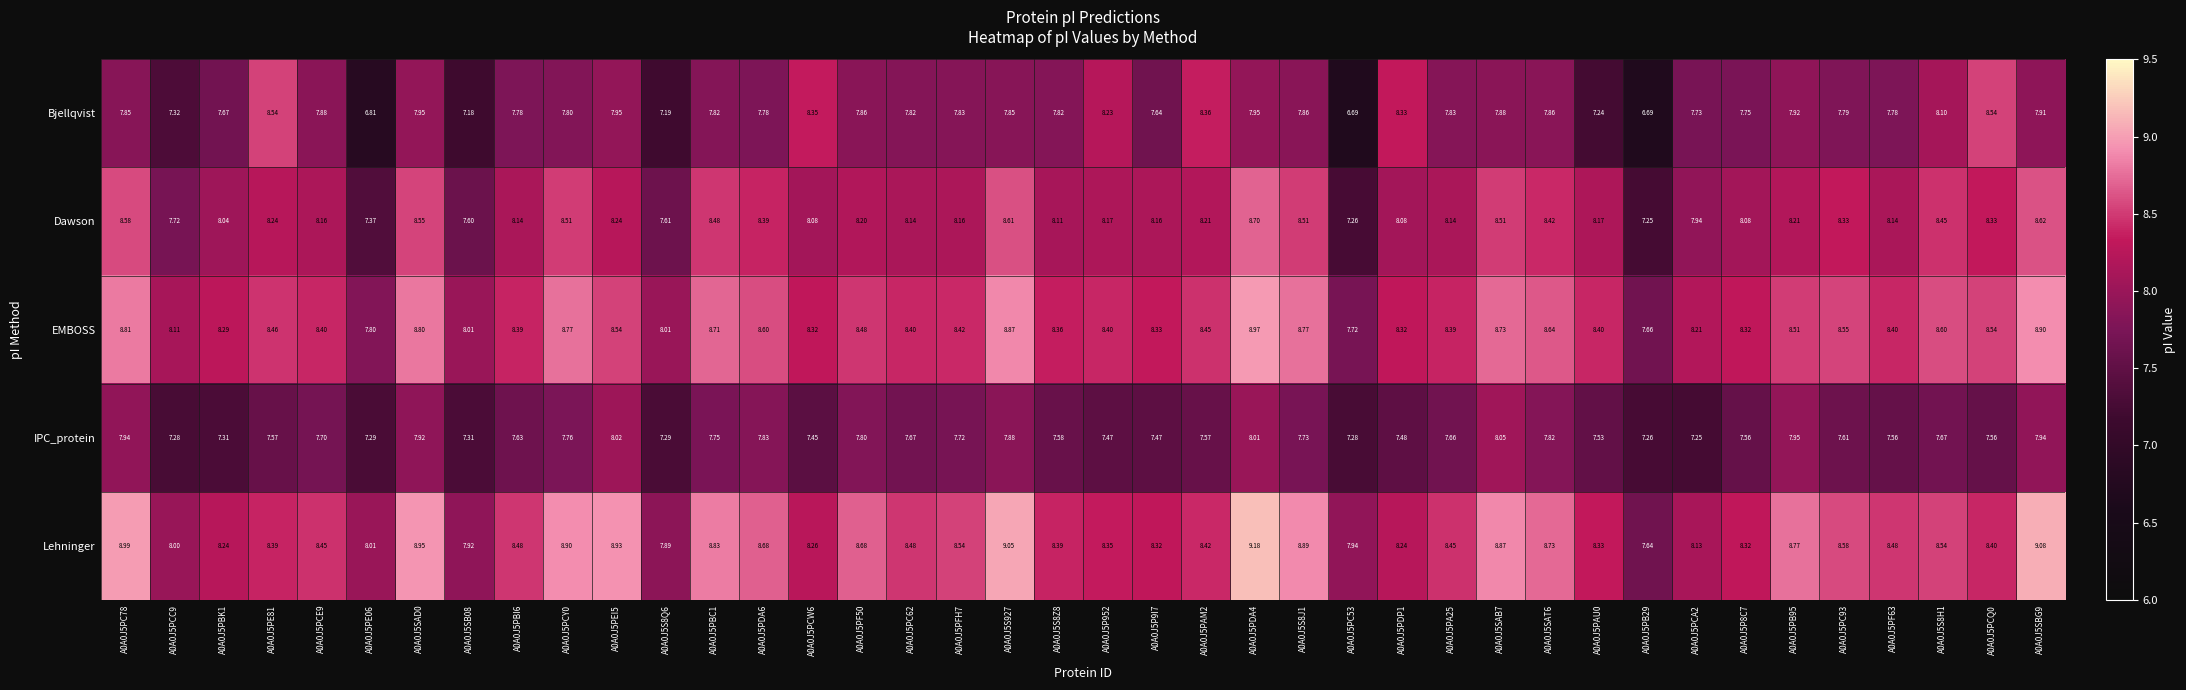

Rank the series by their maximum value, from highest to lowest.

Lehninger, EMBOSS, Dawson, Bjellqvist, IPC_protein